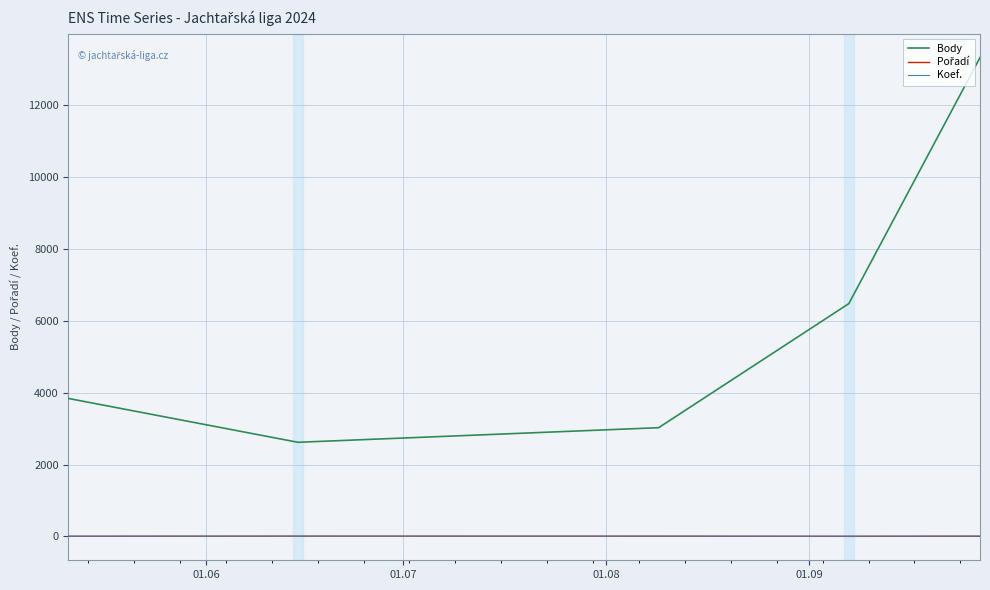

True or false: Koef. and Body intersect in this chart.

False